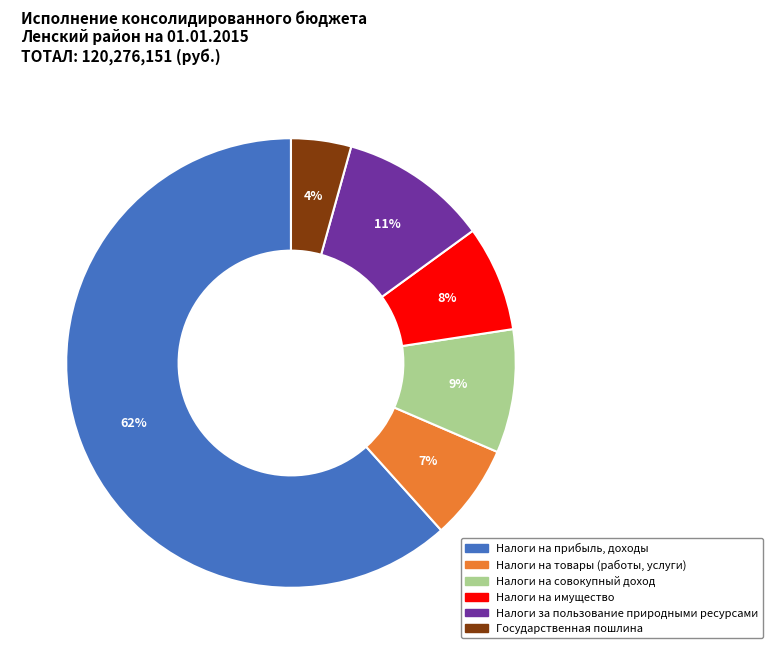

Does any single category account for the majority?

Yes